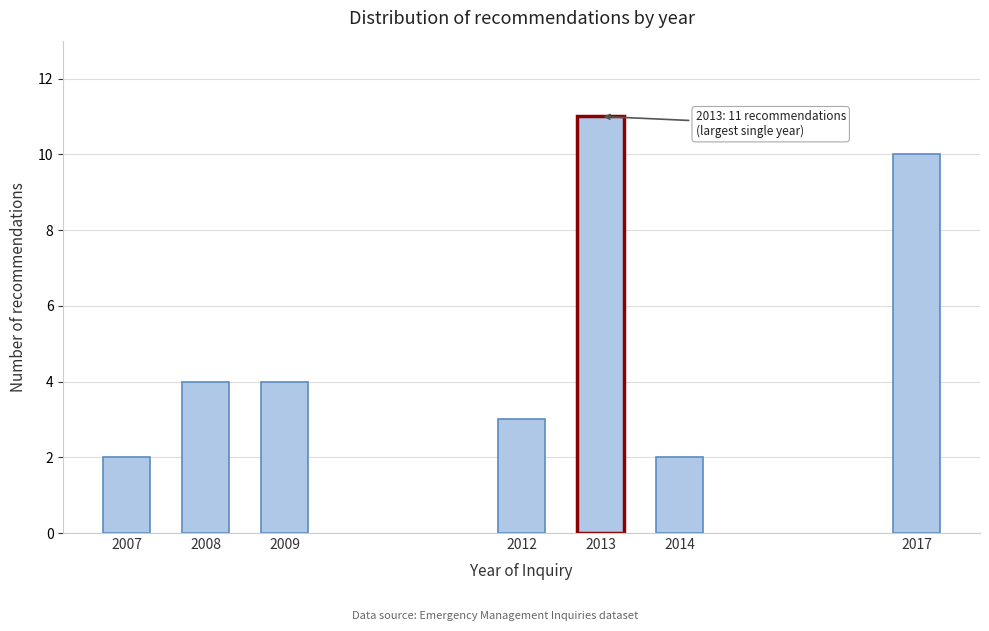

Reading left to right, transcribe all the data shown in this chart.

2007=2	2008=4	2009=4	2012=3	2013=11	2014=2	2017=10